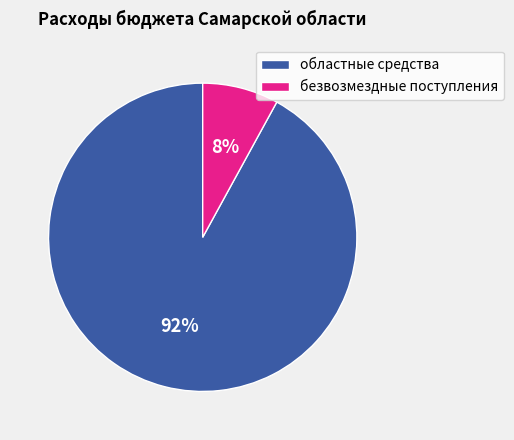

Which category has the biggest portion of the pie?

областные средства